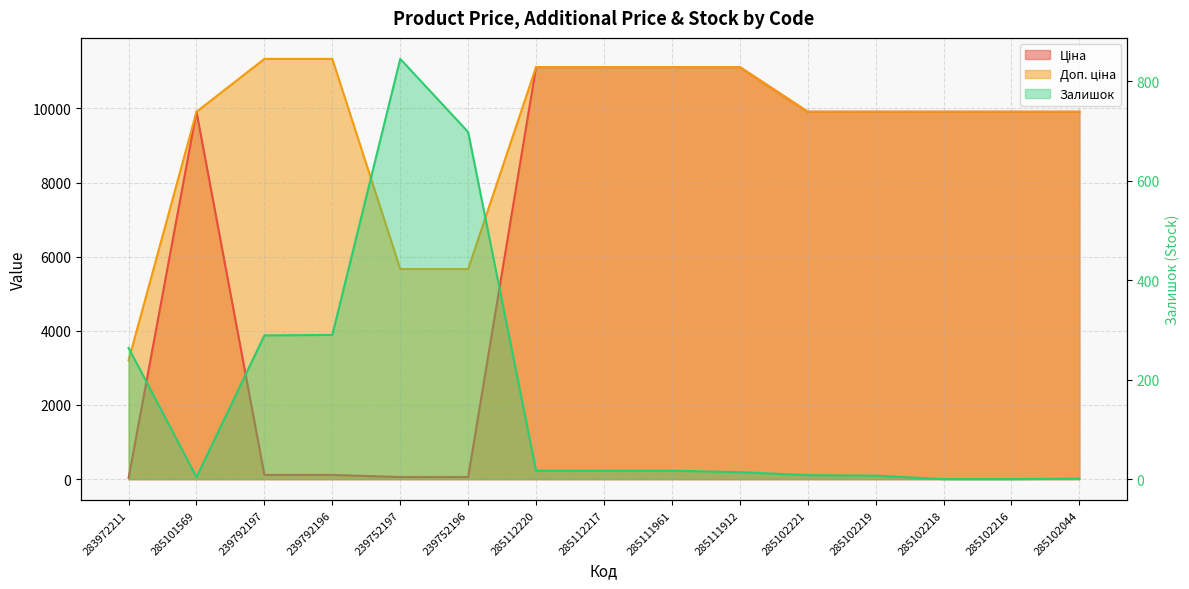

True or false: Доп. ціна and Ціна intersect in this chart.

False